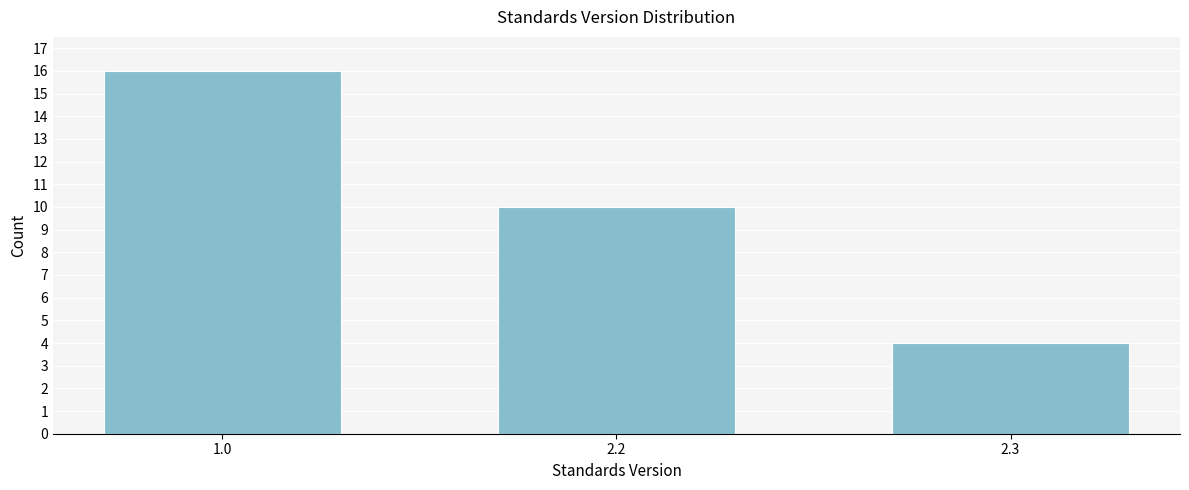

Reading right to left, extract all data points from this chart.

2.3=4	2.2=10	1.0=16